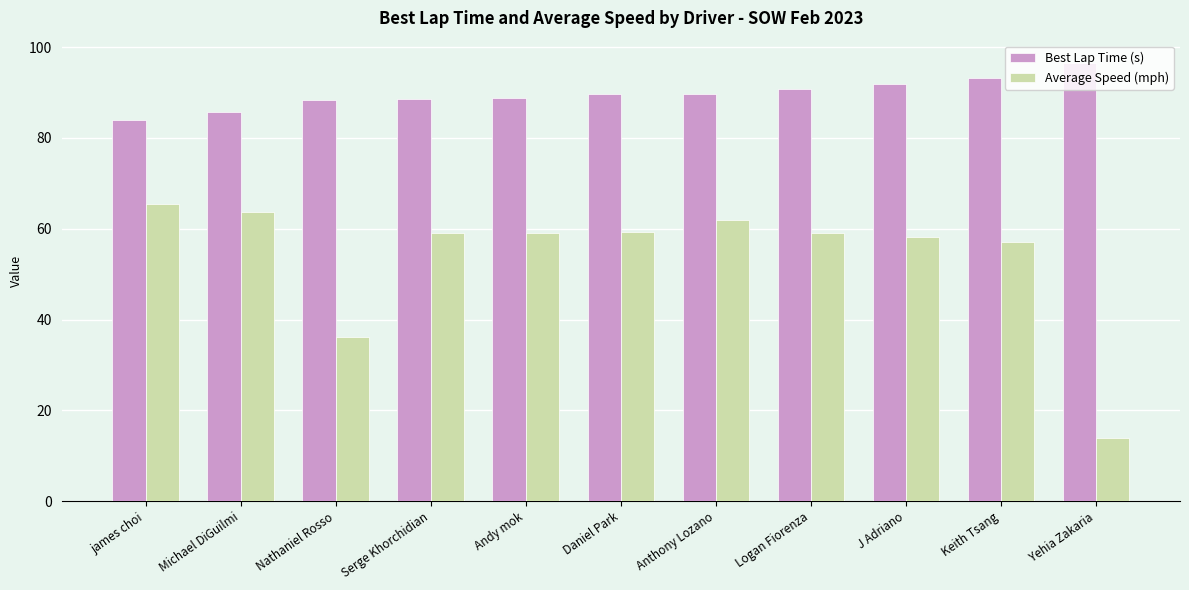

What is the approximate value of Average Speed (mph) at Keith Tsang?

57.1